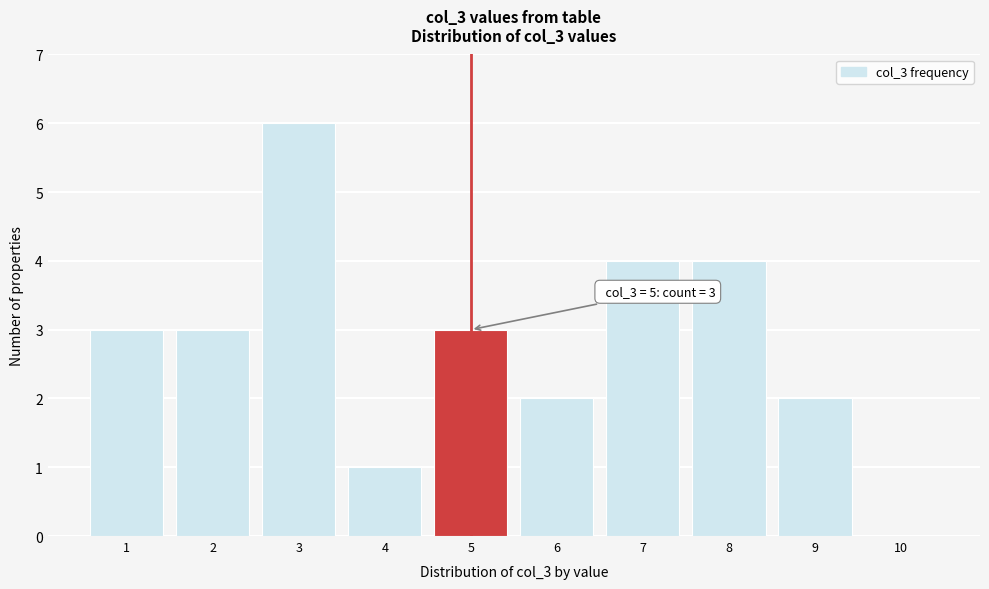

Which range on the x-axis has the tallest bar?

2.5 to 3.5